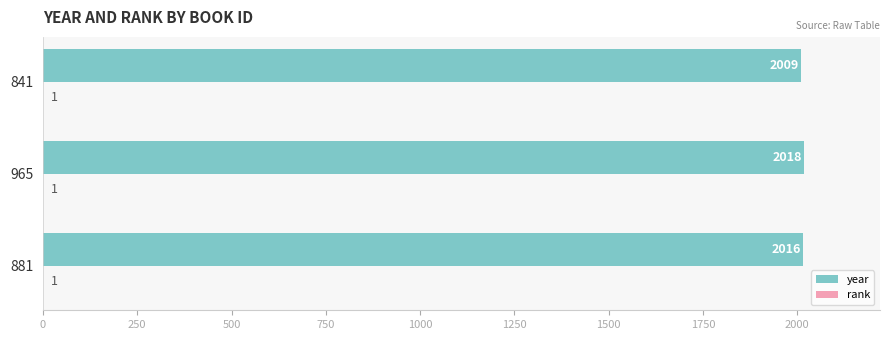

Which series has the largest total across all categories?

year